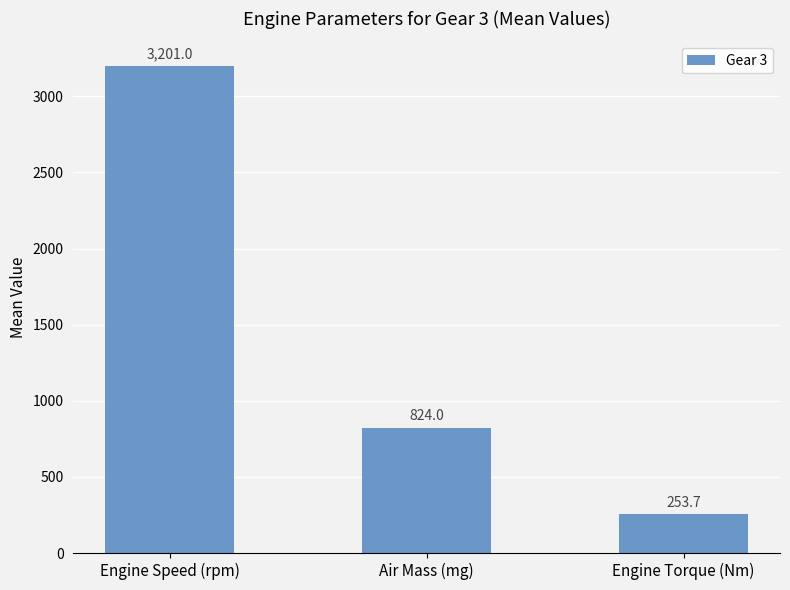

Are the bars grouped side by side (vs. stacked)?

No